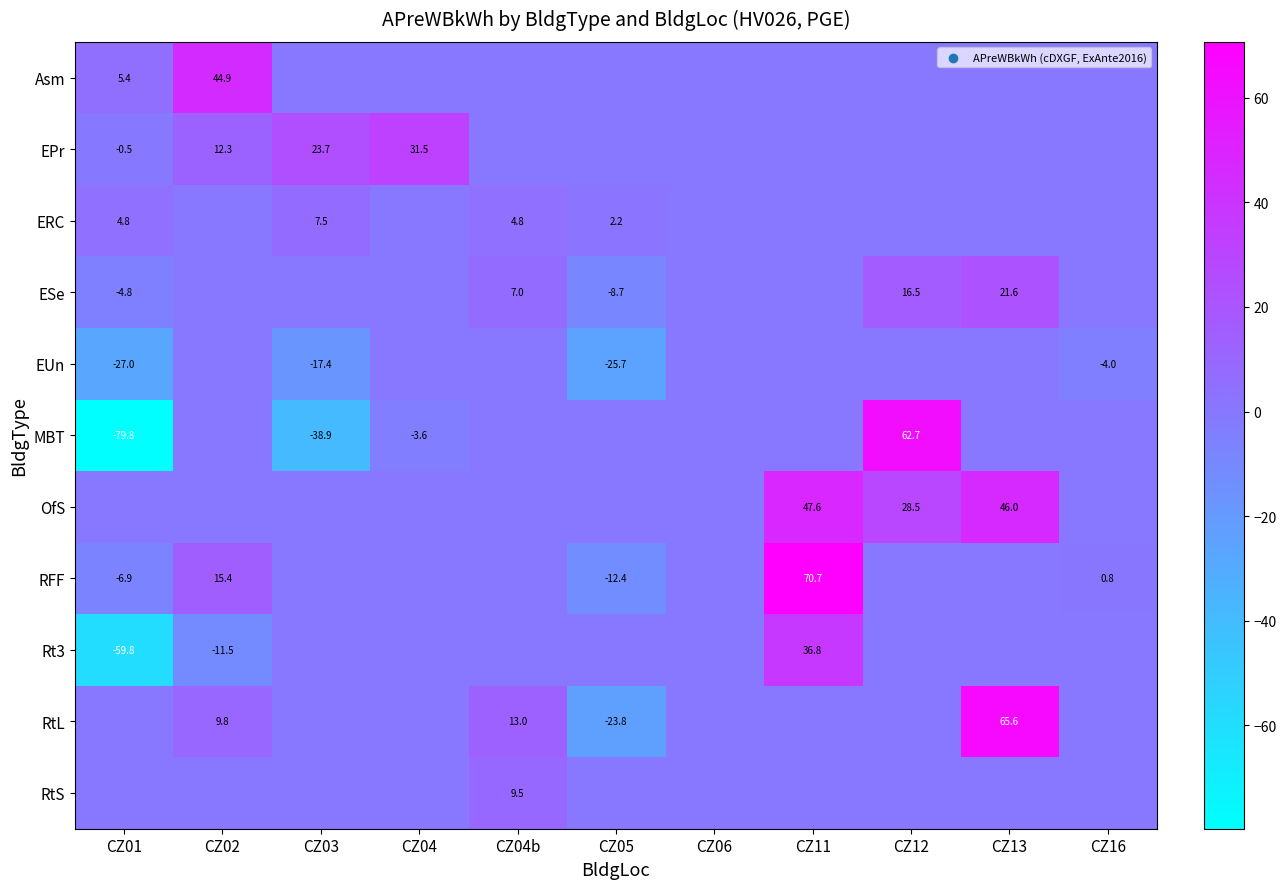

What is the difference between the EPr values at CZ04 and CZ01?

32.0